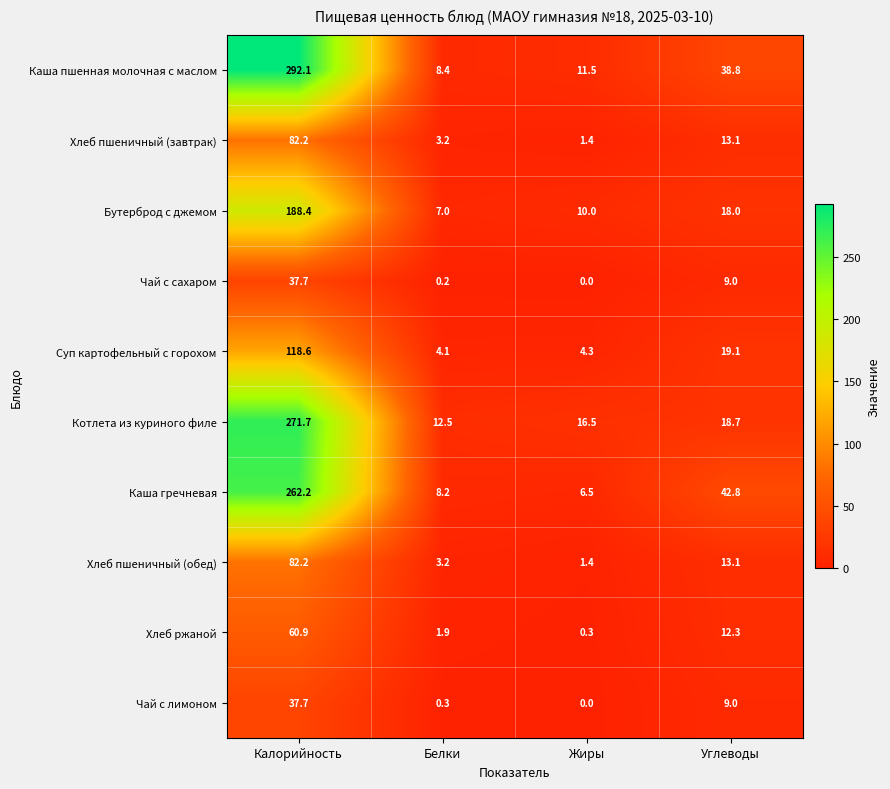

The value of Суп картофельный с горохом at Калорийность is 195.9. True or false?

False